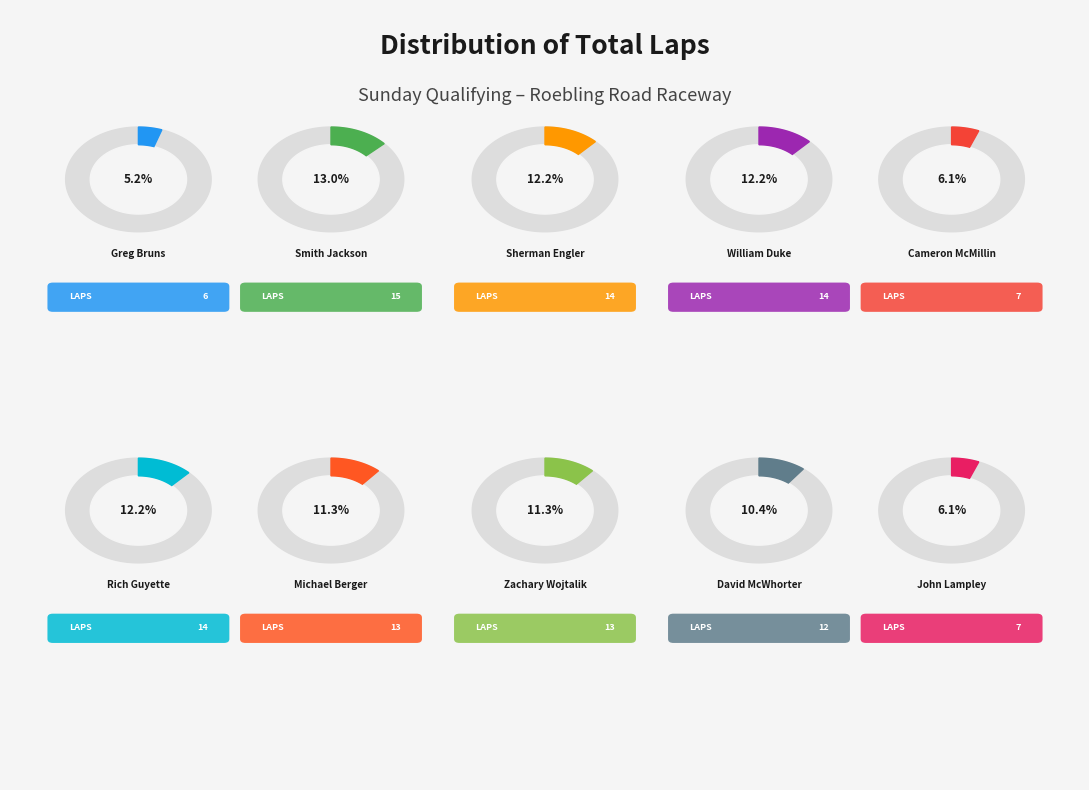

How many segments does this pie chart have?

10